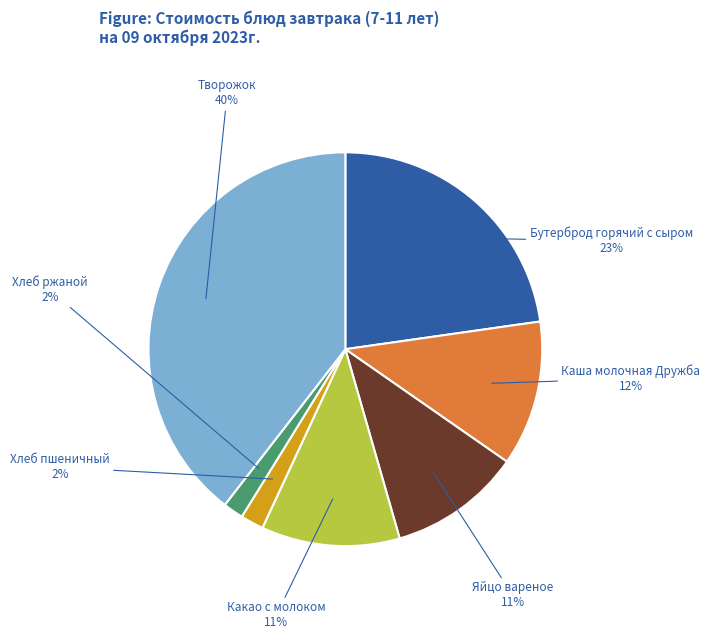

To the nearest percent, what is the average slice percentage?

14%